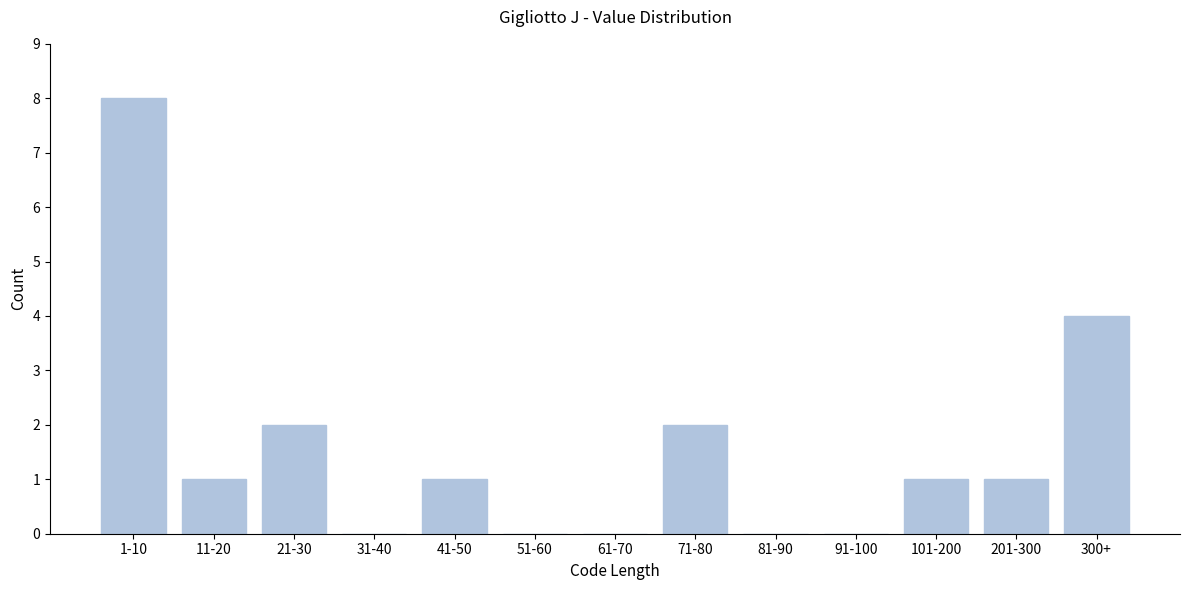

Reading left to right, what are all the values shown in this chart?

1-10=8	11-20=1	21-30=2	31-40=0	41-50=1	51-60=0	61-70=0	71-80=2	81-90=0	91-100=0	101-200=1	201-300=1	300+=4